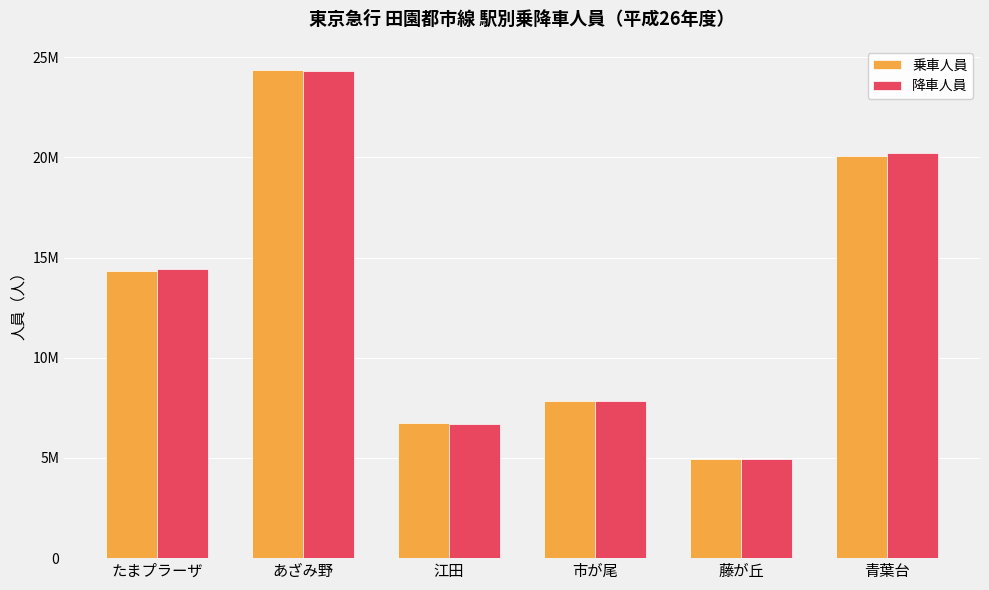

Is the value of 降車人員 at 江田 greater than the value of 乗車人員 at 藤が丘?

Yes